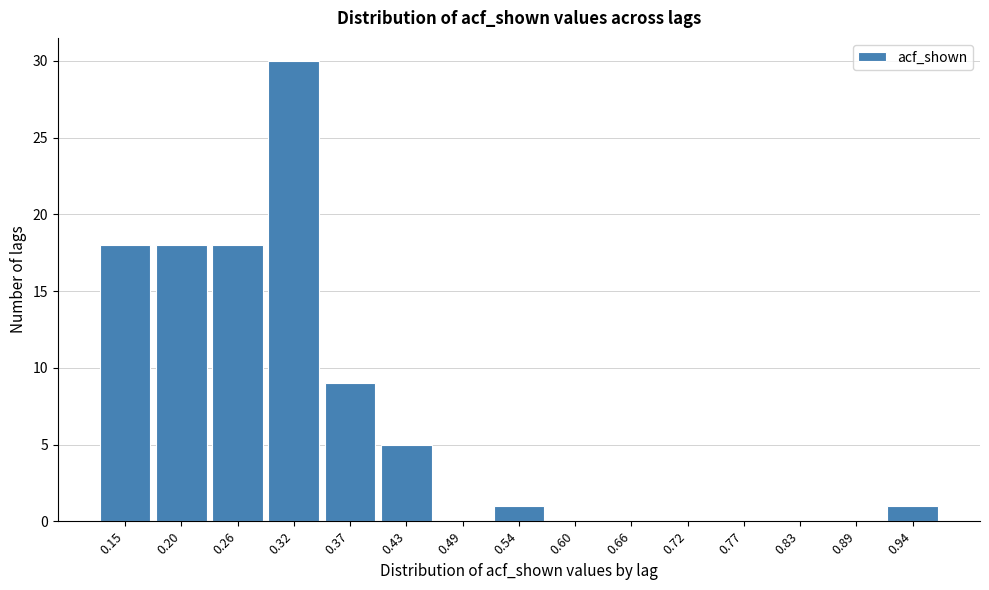

Reading left to right, transcribe all the data shown in this chart.

0.15=18	0.20=18	0.26=18	0.32=30	0.37=9	0.43=5	0.49=0	0.54=1	0.60=0	0.66=0	0.72=0	0.77=0	0.83=0	0.89=0	0.94=1